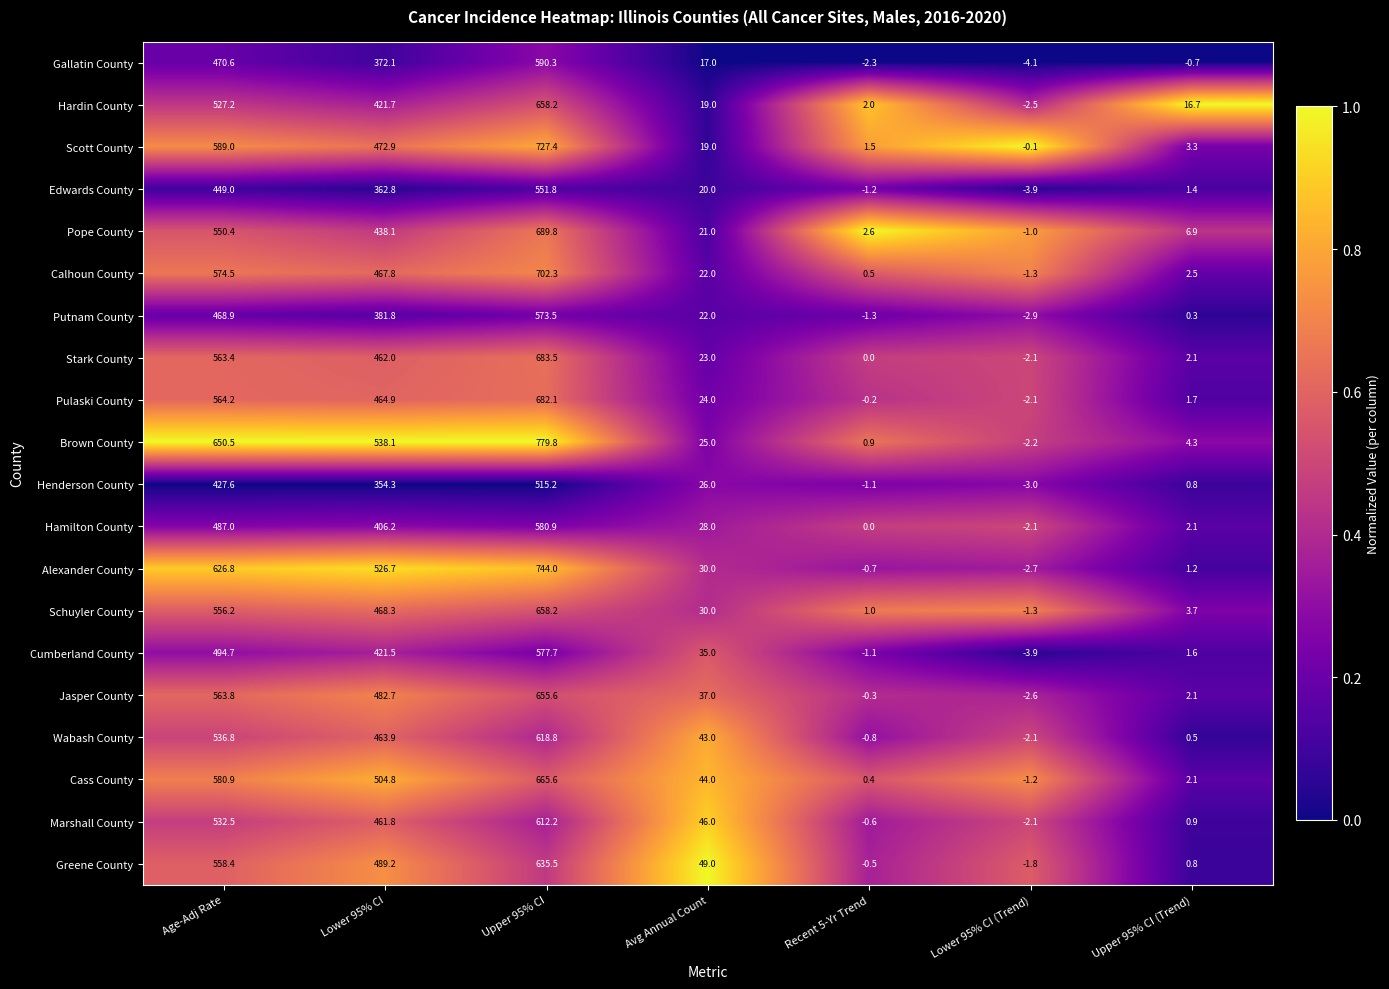

At Lower 95% CI, list the series in order from smallest to largest.

Henderson County, Edwards County, Gallatin County, Putnam County, Hamilton County, Cumberland County, Hardin County, Pope County, Marshall County, Stark County, Wabash County, Pulaski County, Calhoun County, Schuyler County, Scott County, Jasper County, Greene County, Cass County, Alexander County, Brown County